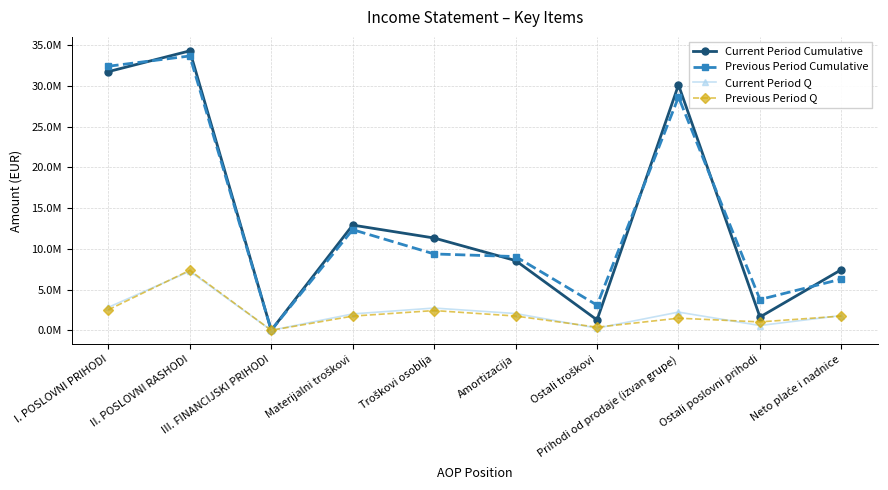

At I. POSLOVNI PRIHODI, list the series in order from smallest to largest.

Previous Period Q, Current Period Q, Current Period Cumulative, Previous Period Cumulative